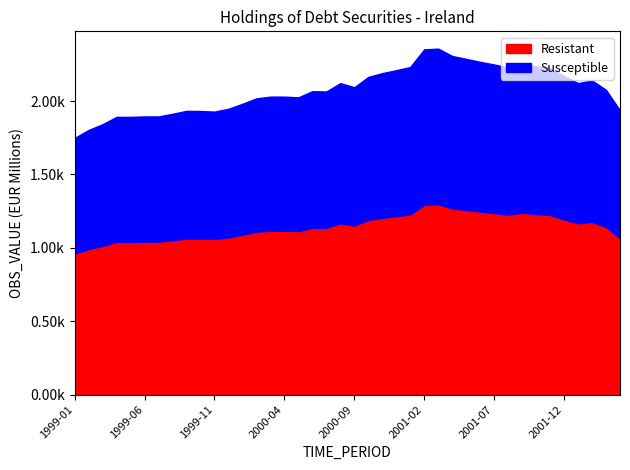

Read the value at 2002-03, to the nearest 50.

2100